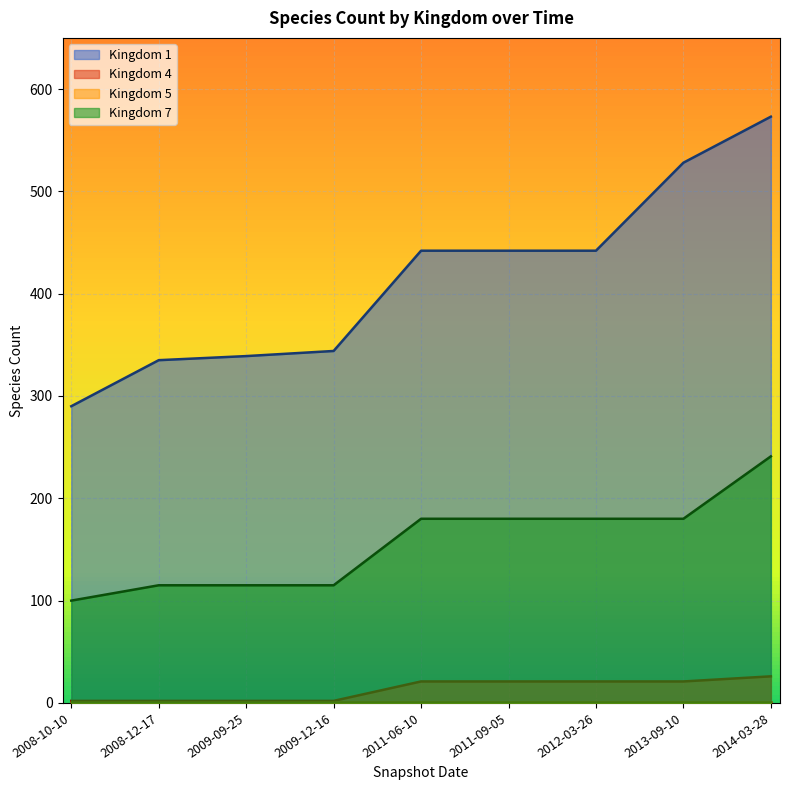

How many series are shown in this chart?

4